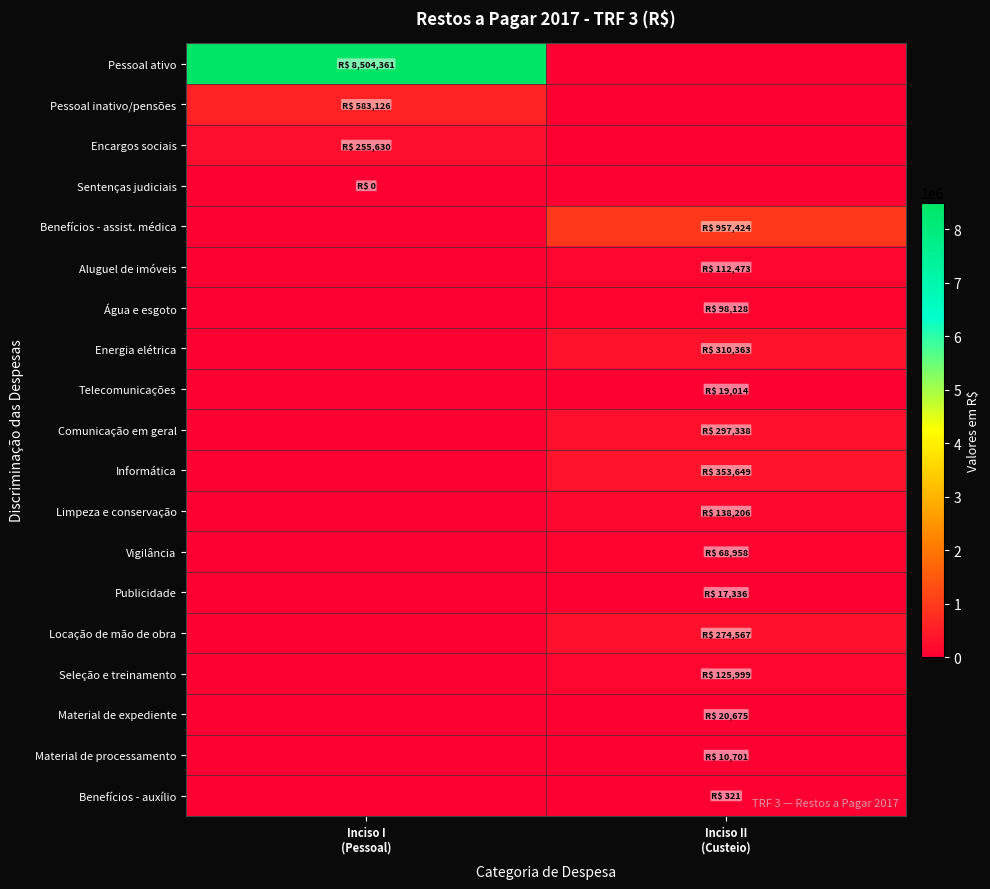

Which series has the widest spread of values?

Pessoal ativo